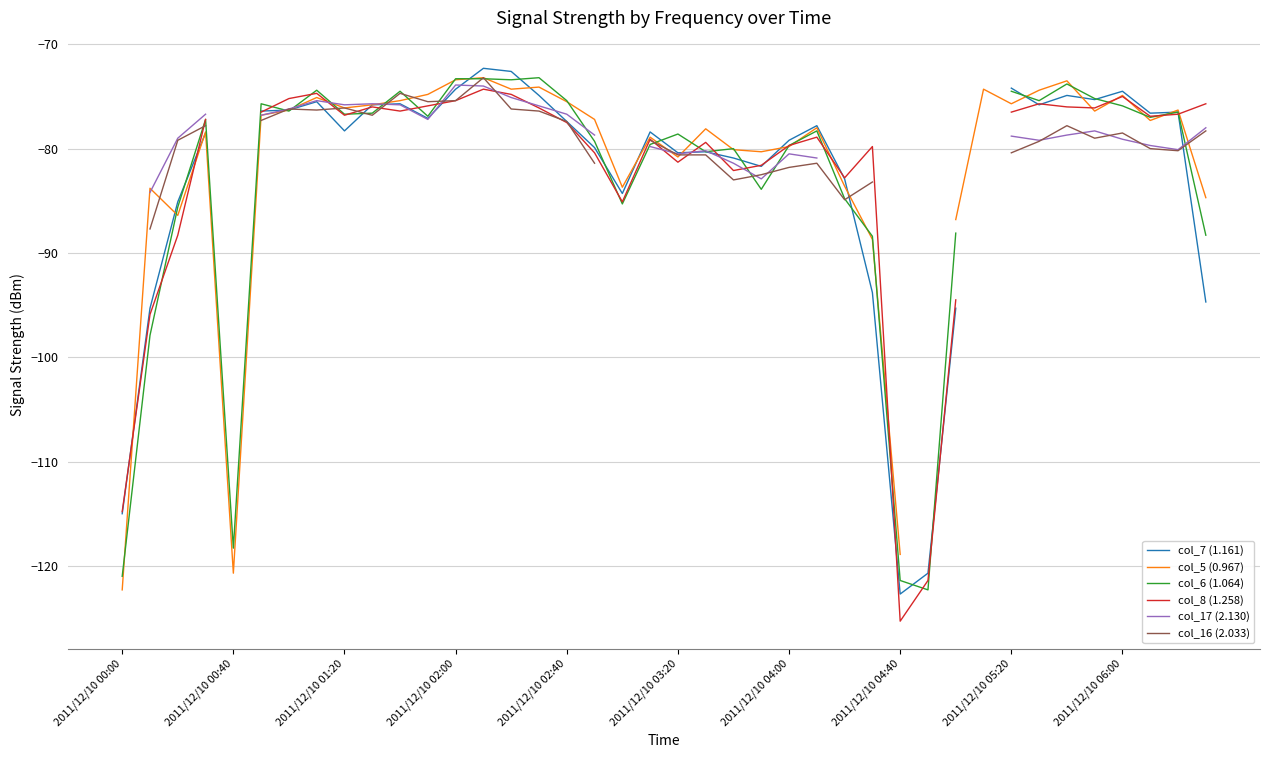

At how many categories does at least one series exceed -87?

36